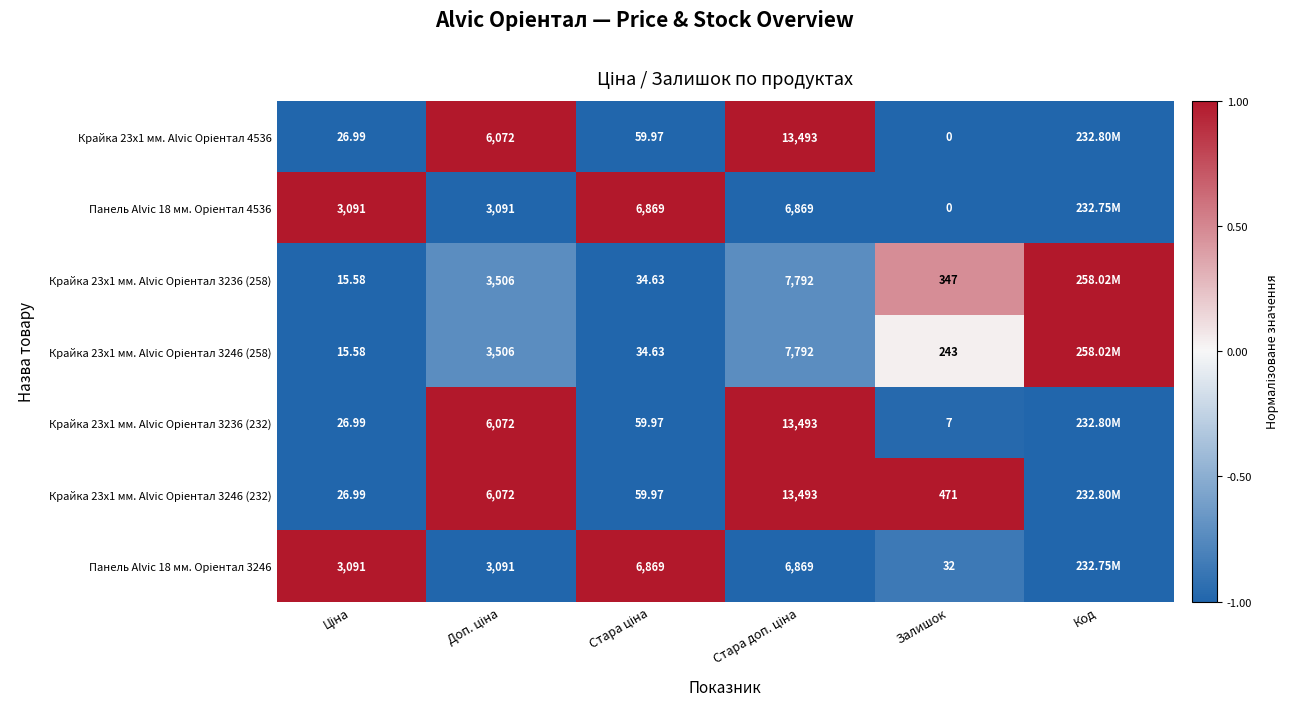

The Крайка 23x1 мм. Alvic Oріентал 3246 (258) series shows 0.0 at Залишок. True or false?

True